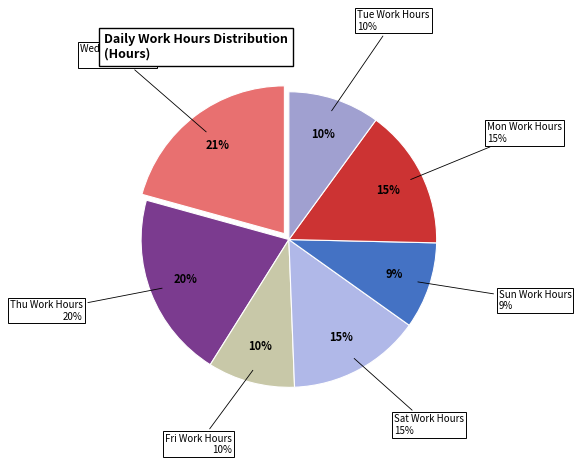

Which has a higher value, 15-Sat or 16-Sun?

15-Sat